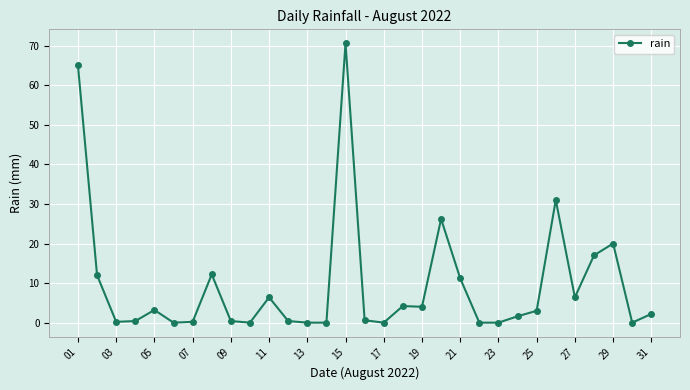

What is the difference between the maximum and minimum values?

70.6